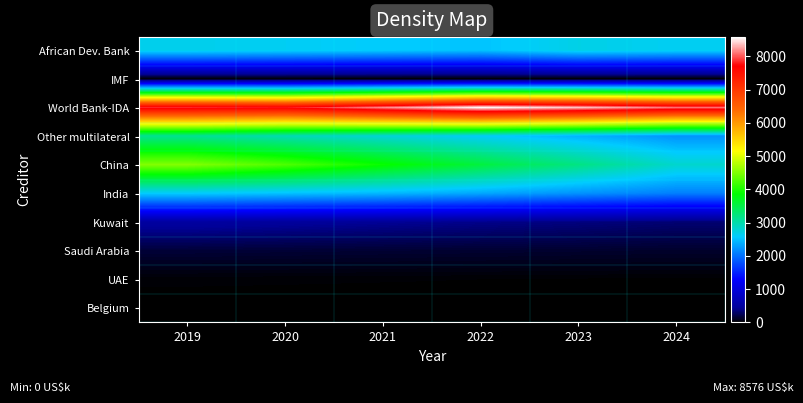

Reading left to right, extract all data points from this chart.

African Dev. Bank: 2019=2676	2020=2630	2021=2583	2022=2529	2023=2698	2024=2634
IMF: 2019=7	2020=4	2021=0	2022=0	2023=0	2024=0
World Bank-IDA: 2019=7844	2020=7779	2021=8184	2022=8576	2023=8385	2024=8099
Other multilateral: 2019=3123	2020=2957	2021=2785	2022=2610	2023=2422	2024=2218
China: 2019=4519	2020=4246	2021=3896	2022=3546	2023=3197	2024=2823
India: 2019=2592	2020=2525	2021=2458	2022=2351	2023=2223	2024=2095
Kuwait: 2019=502	2020=467	2021=433	2022=398	2023=364	2024=329
Saudi Arabia: 2019=167	2020=160	2021=153	2022=147	2023=139	2024=131
UAE: 2019=23	2020=21	2021=19	2022=17	2023=15	2024=13
Belgium: 2019=0	2020=0	2021=0	2022=0	2023=0	2024=0